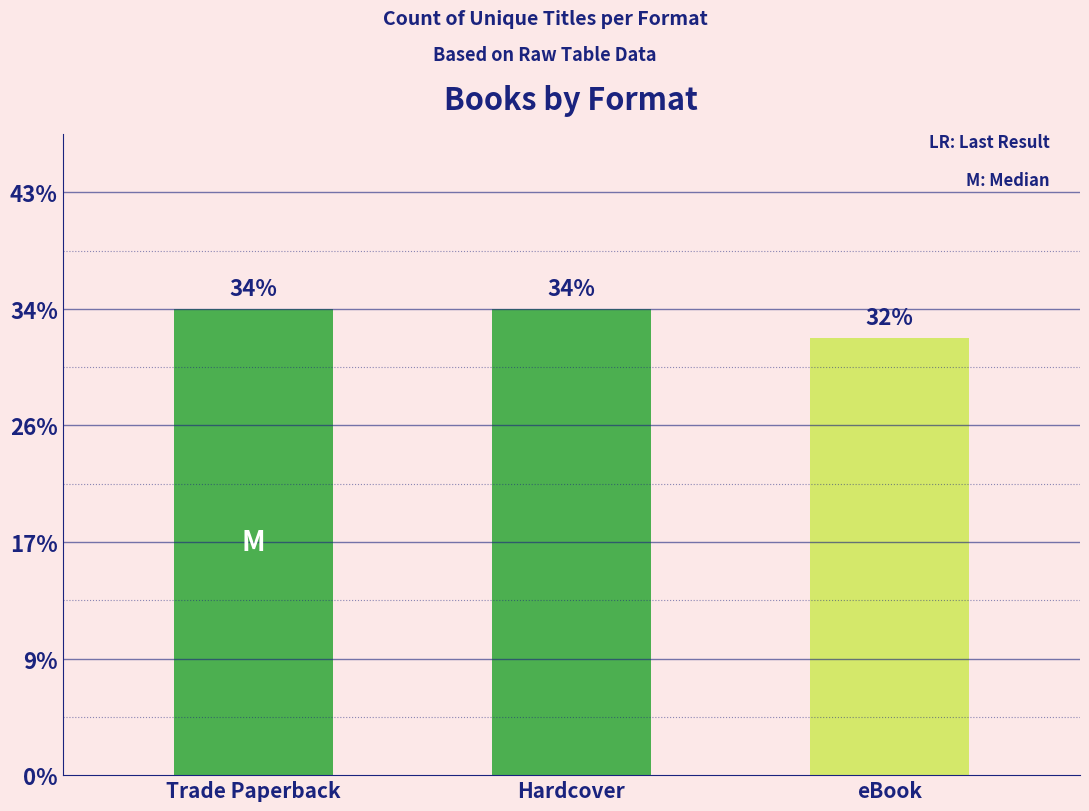

Rank the categories by value from highest to lowest.

Trade Paperback, Hardcover, eBook